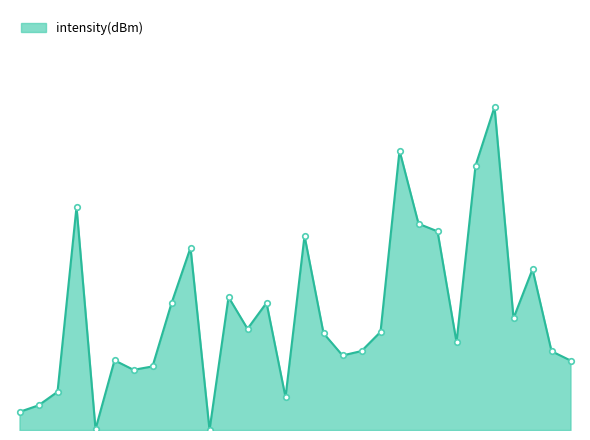

Does the chart have visible grid lines?

No